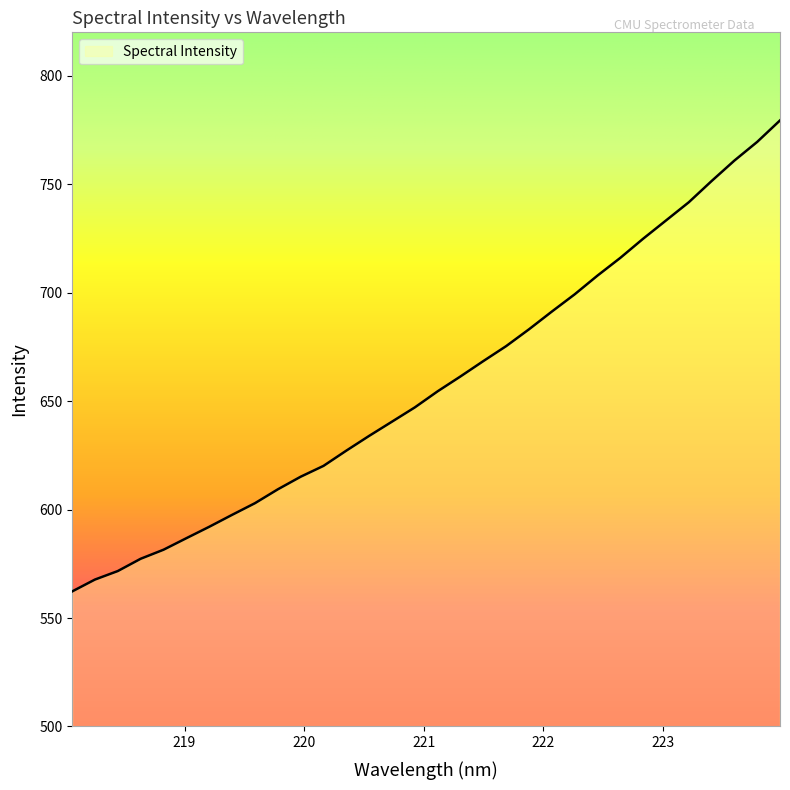

What is the minimum value shown in the chart?

562.2